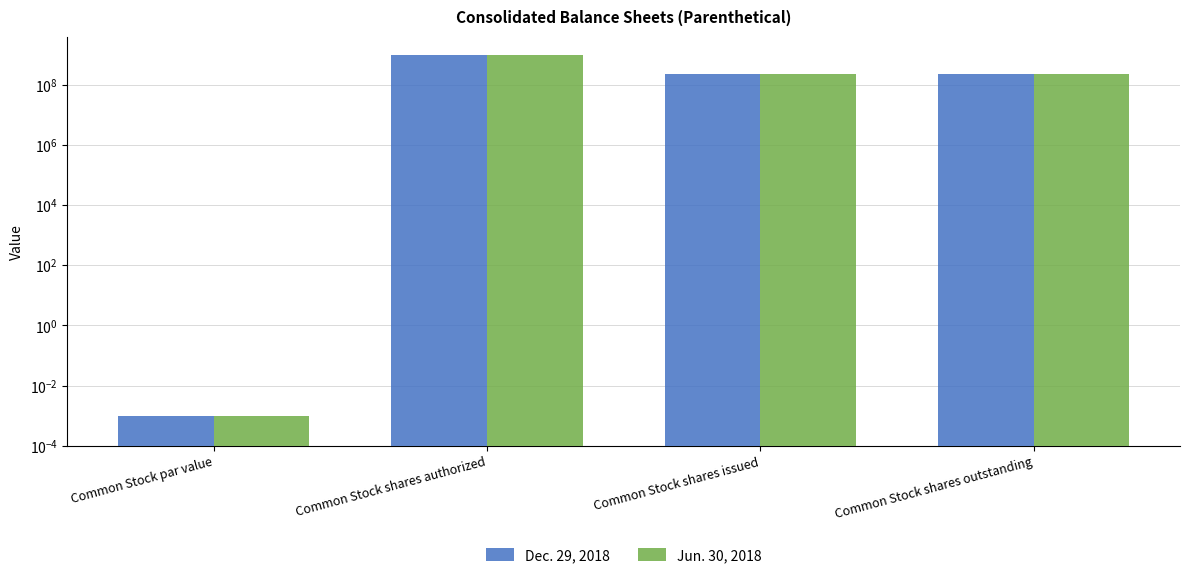

How many Dec. 29, 2018 values are between 228000000 and 1000000000?

3